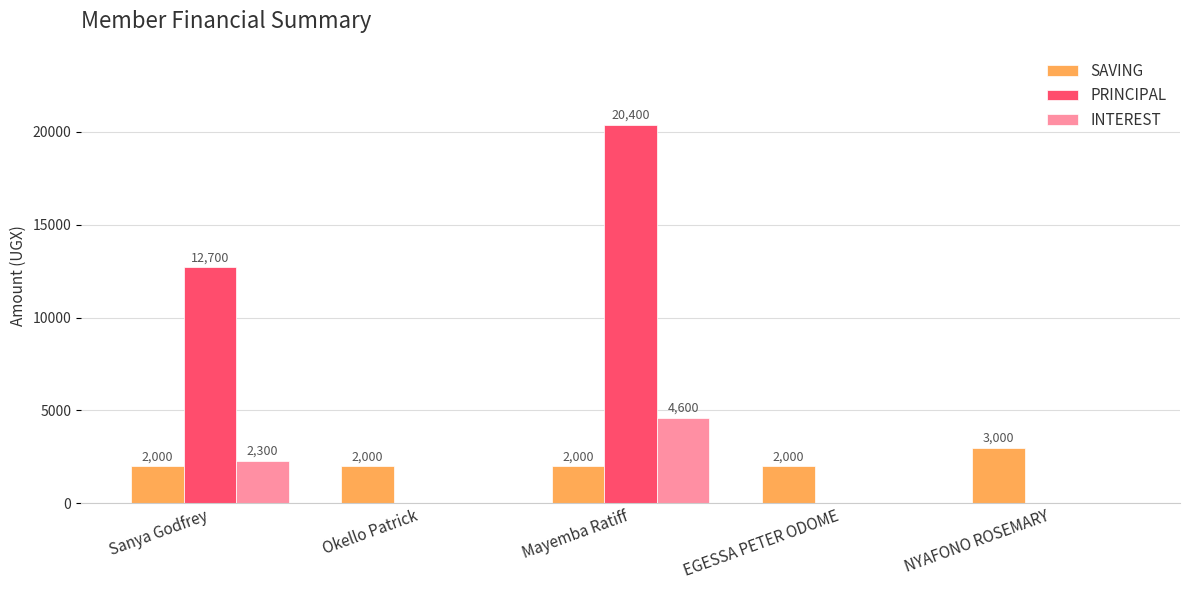

Between Mayemba Ratiff and EGESSA PETER ODOME, which series saw the biggest shift?

PRINCIPAL